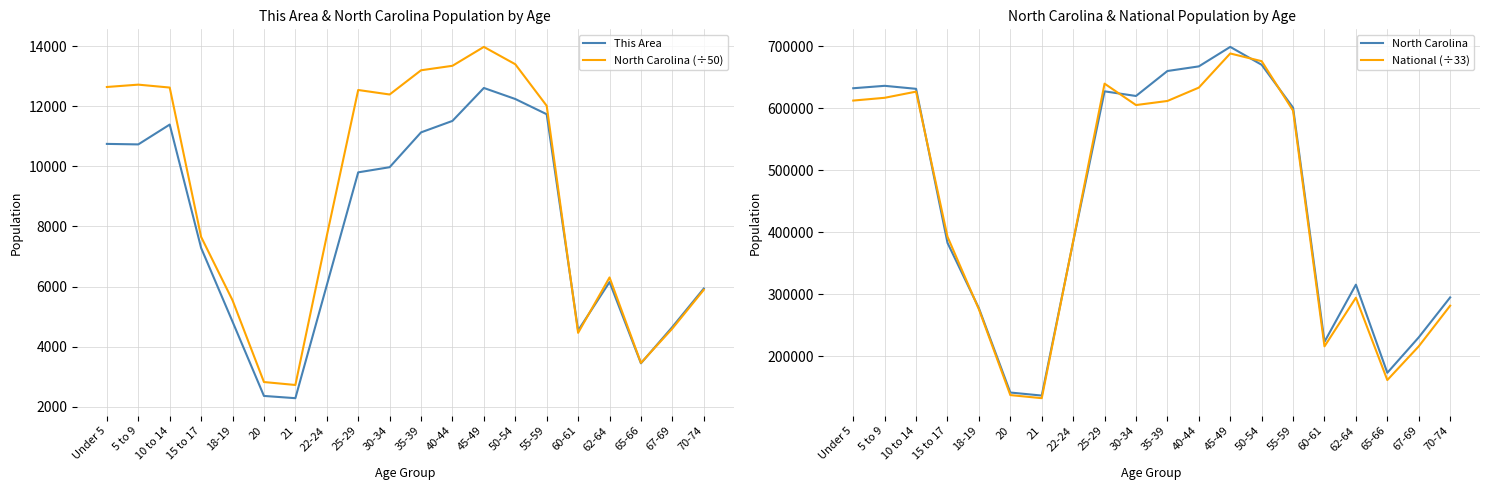

Is the value of National (÷33) at 30-34 greater than the value of North Carolina (÷50) at 20?

Yes